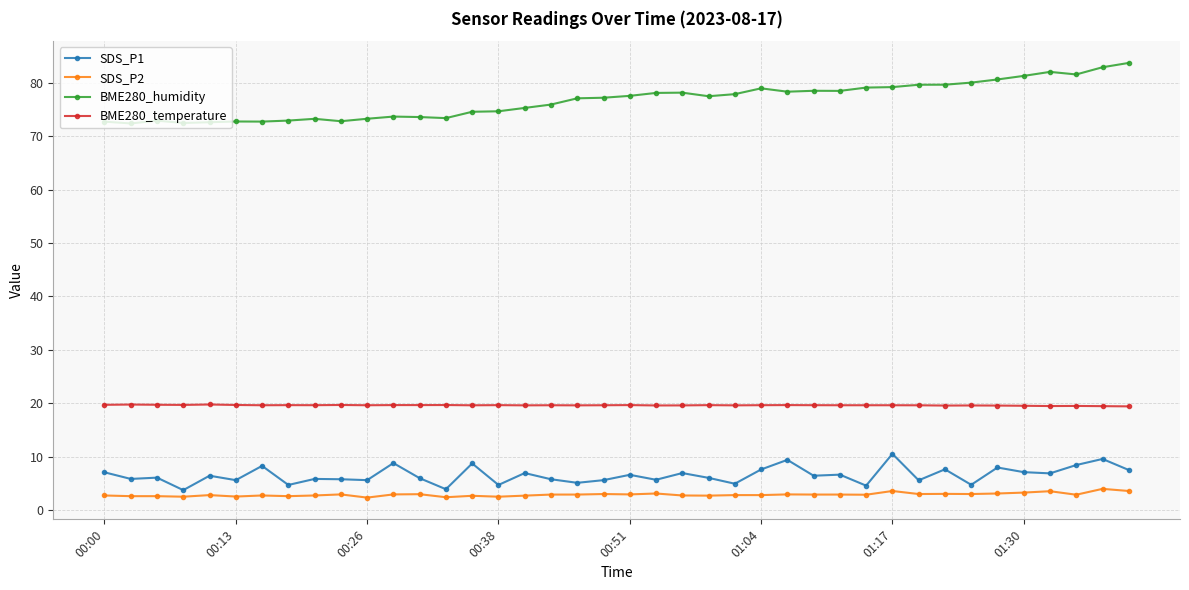

What is the smallest value displayed?

2.3